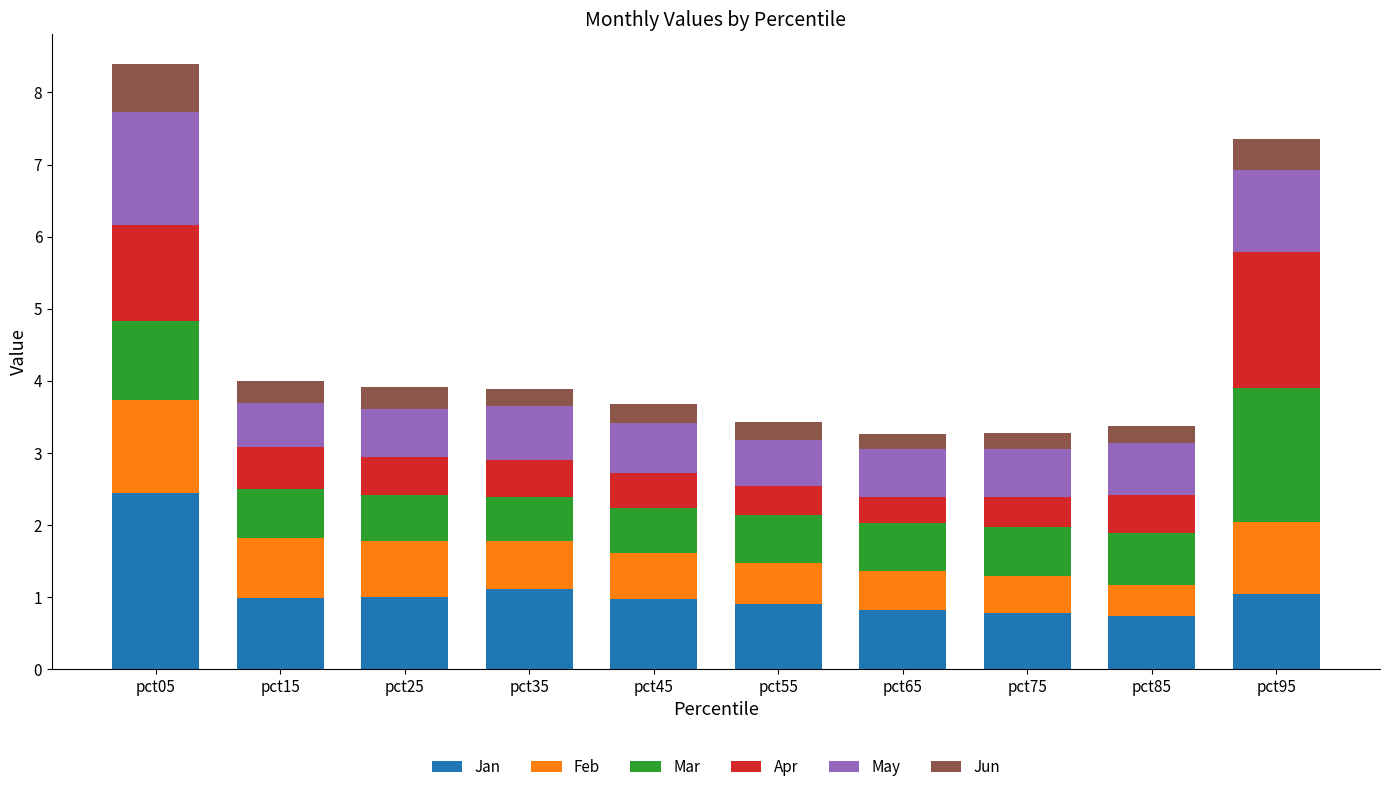

What is the maximum value for Jan?

2.4